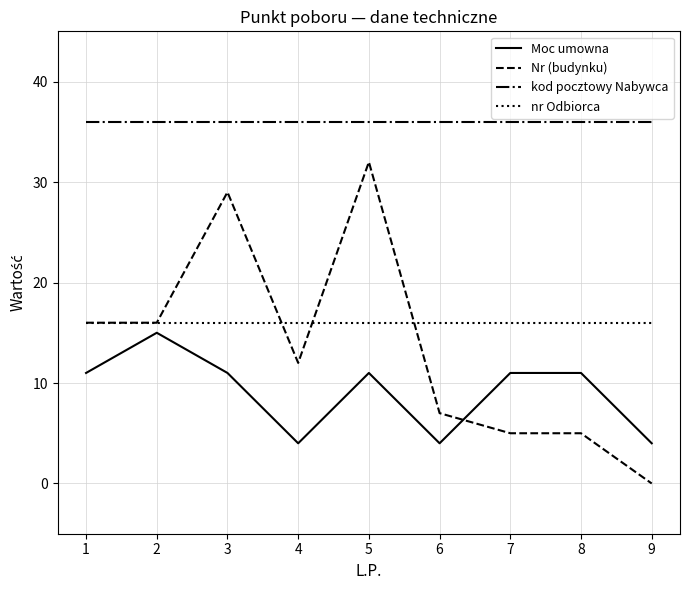

Which series has the widest spread of values?

Nr (budynku)